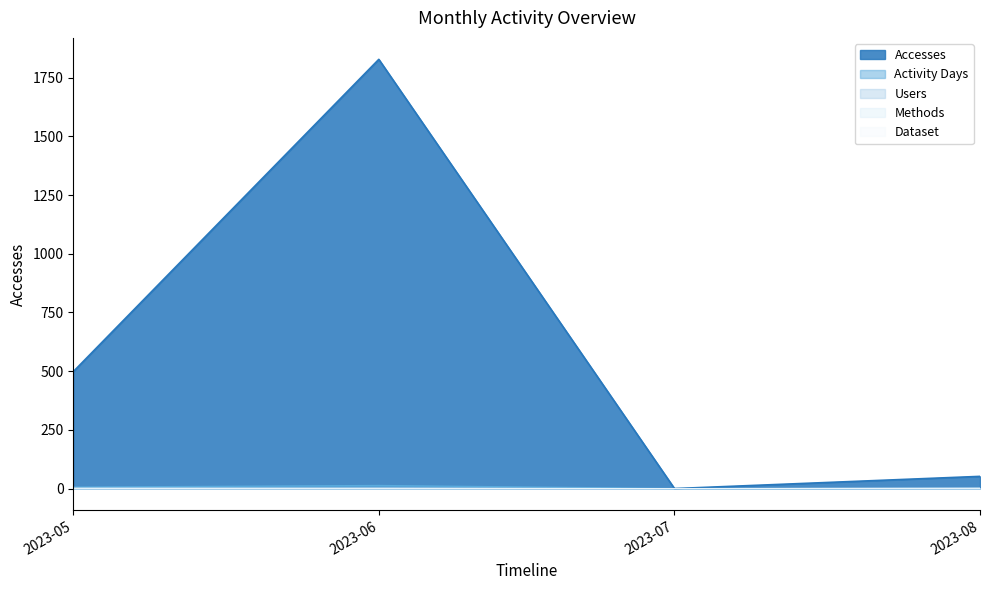

What is the value of the Methods point at the 1st from the left?

1